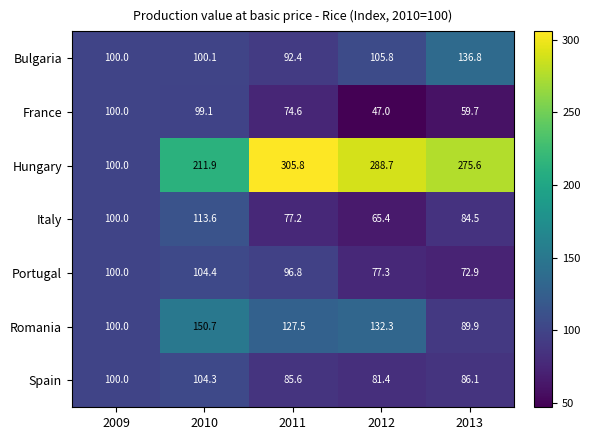

Which series changed the most between 2009 and 2012?

Hungary